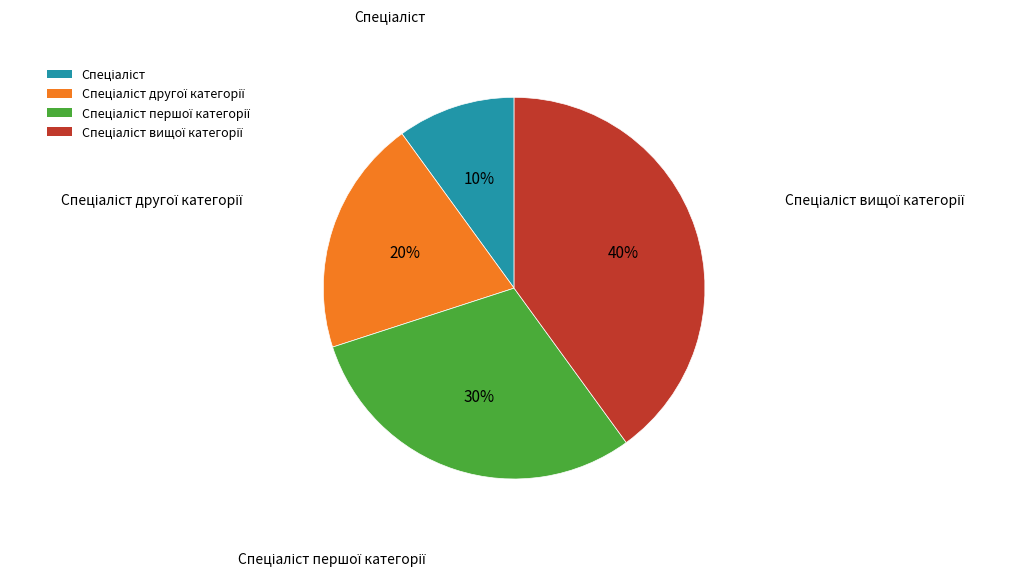

How many slices are in this pie chart?

4